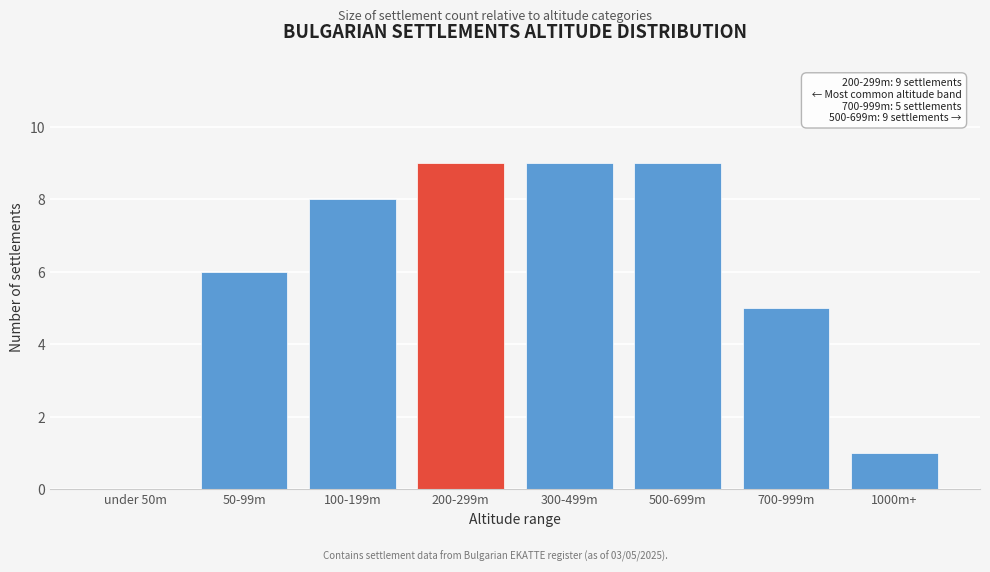

Reading left to right, extract all data points from this chart.

under 50m=0	50-99m=6	100-199m=8	200-299m=9	300-499m=9	500-699m=9	700-999m=5	1000m+=1